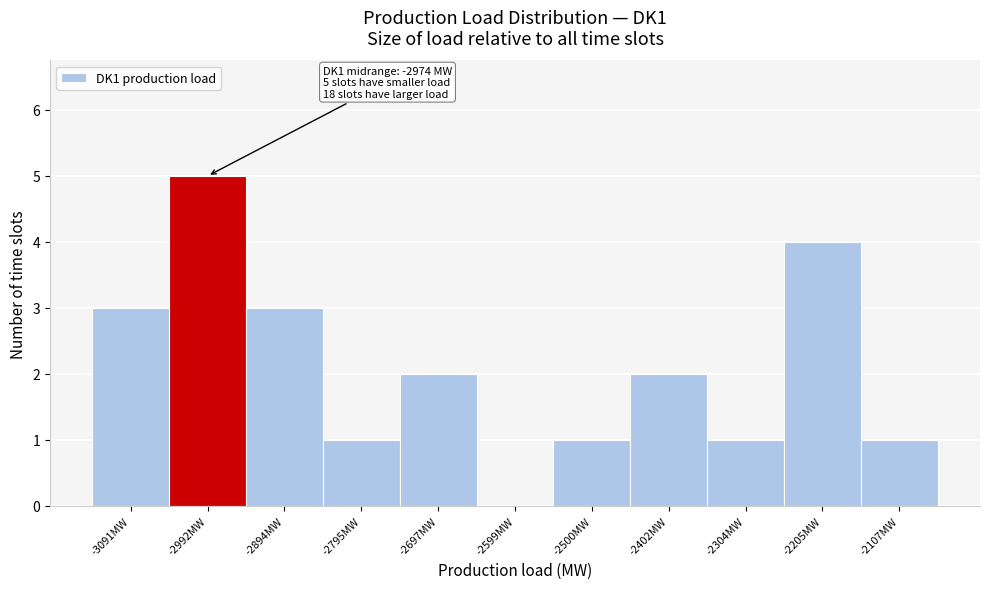

Reading left to right, extract all data points from this chart.

-3091MW=3	-2992MW=5	-2894MW=3	-2795MW=1	-2697MW=2	-2599MW=0	-2500MW=1	-2402MW=2	-2304MW=1	-2205MW=4	-2107MW=1